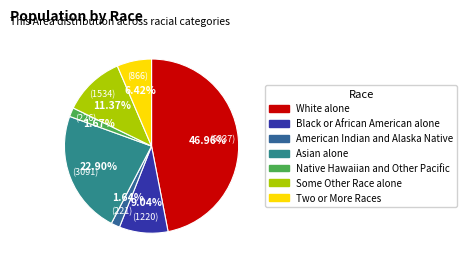

Is it true that Asian alone is 28% of the pie?

False